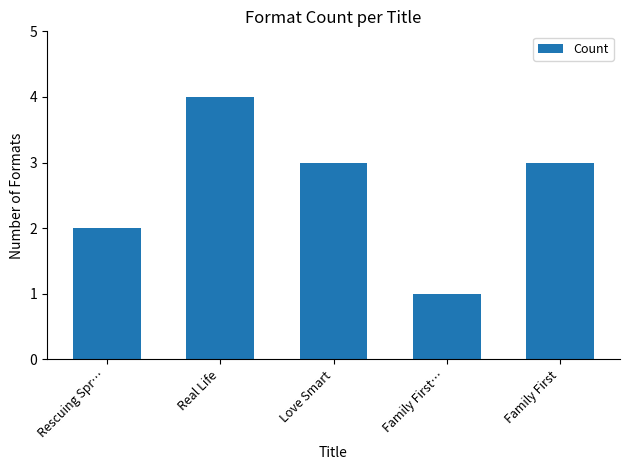

Is it true that the value at Love Smart is 1?

False